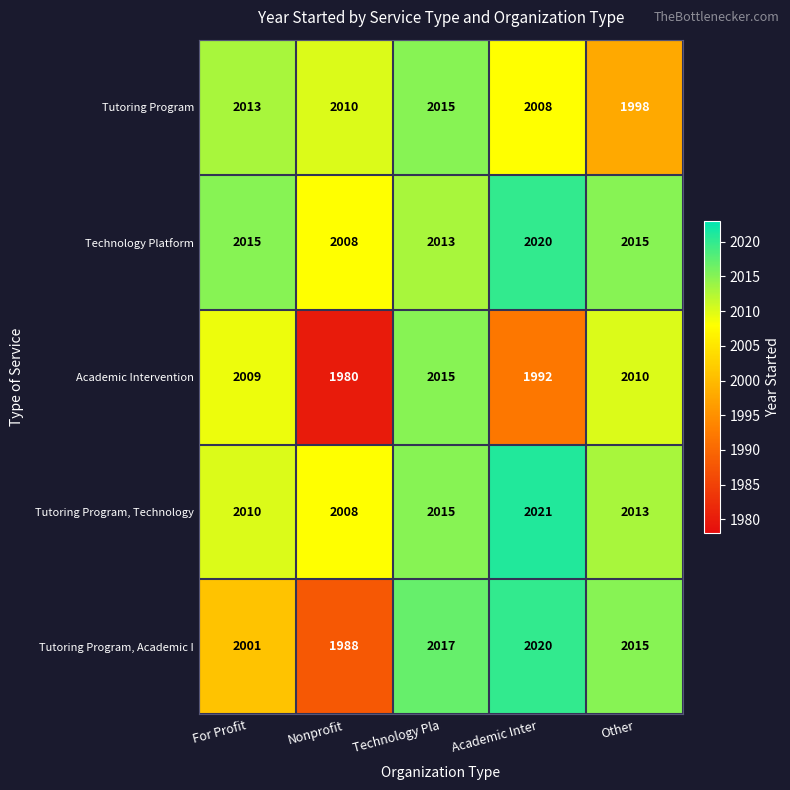

Where does the Tutoring Program, Technology series first go above 2013?

Technology Pla